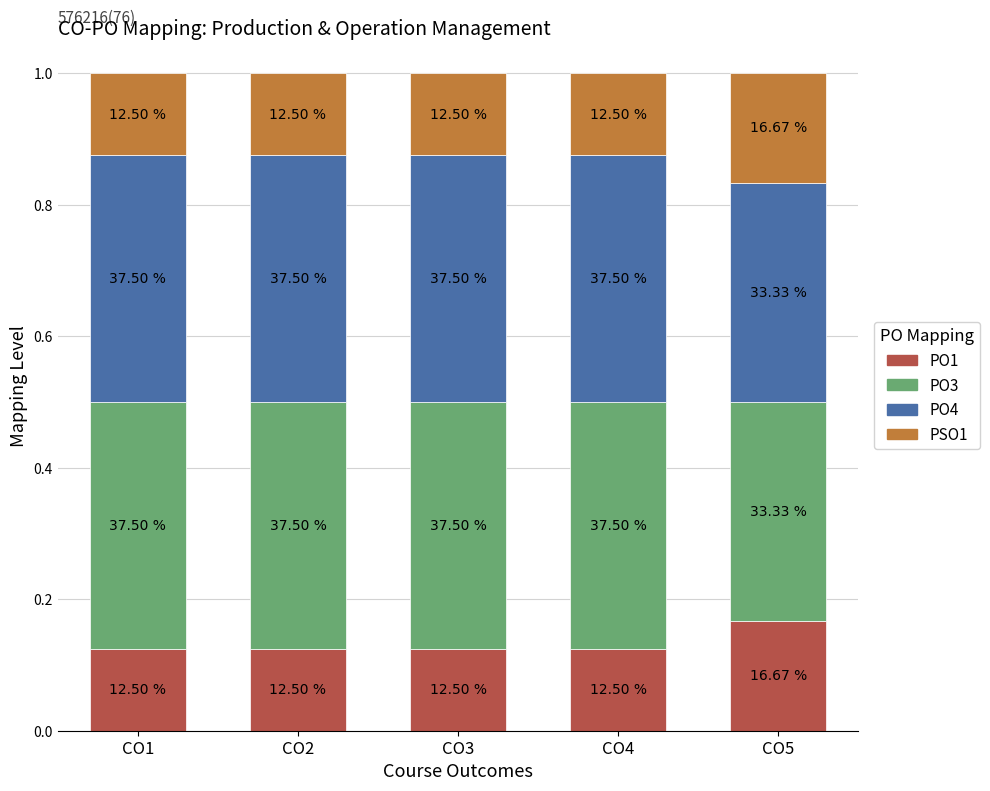

Are the bars horizontal?

No